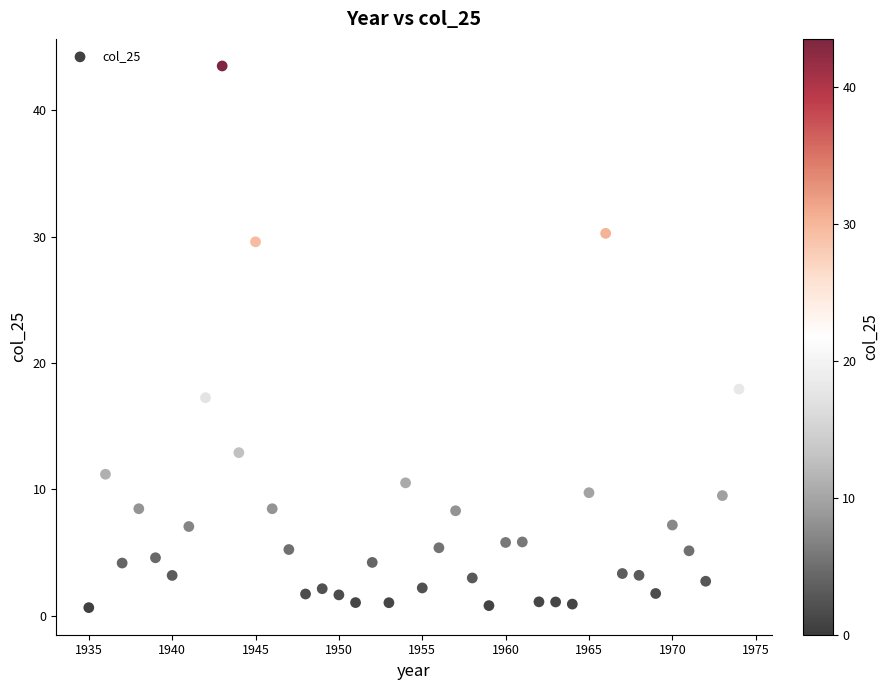

What Y value in the scatter plot is closest to 22?

17.9